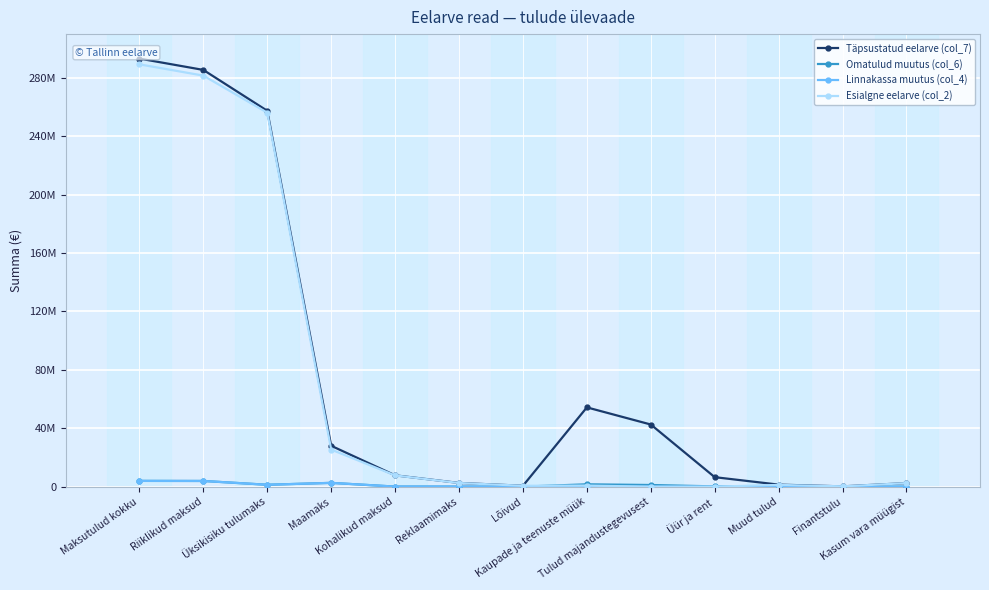

Does the chart have visible grid lines?

Yes